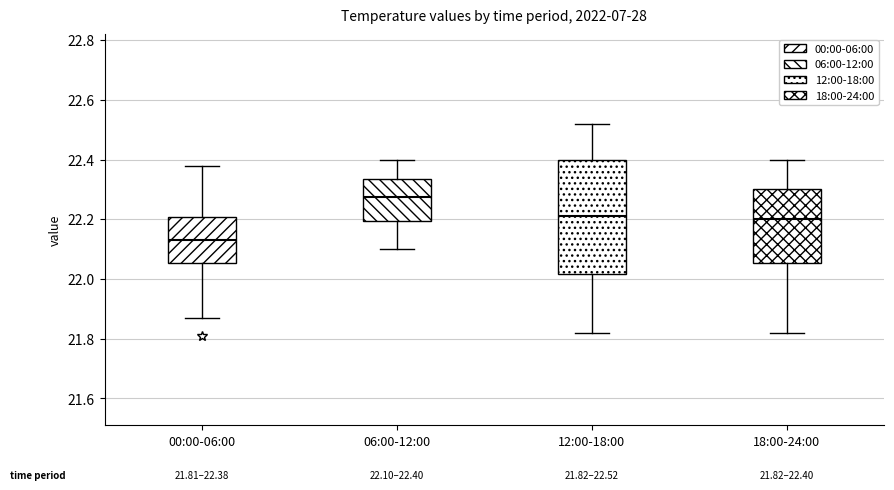

Which box is the tallest, from its lower edge to its upper edge?

12:00-18:00